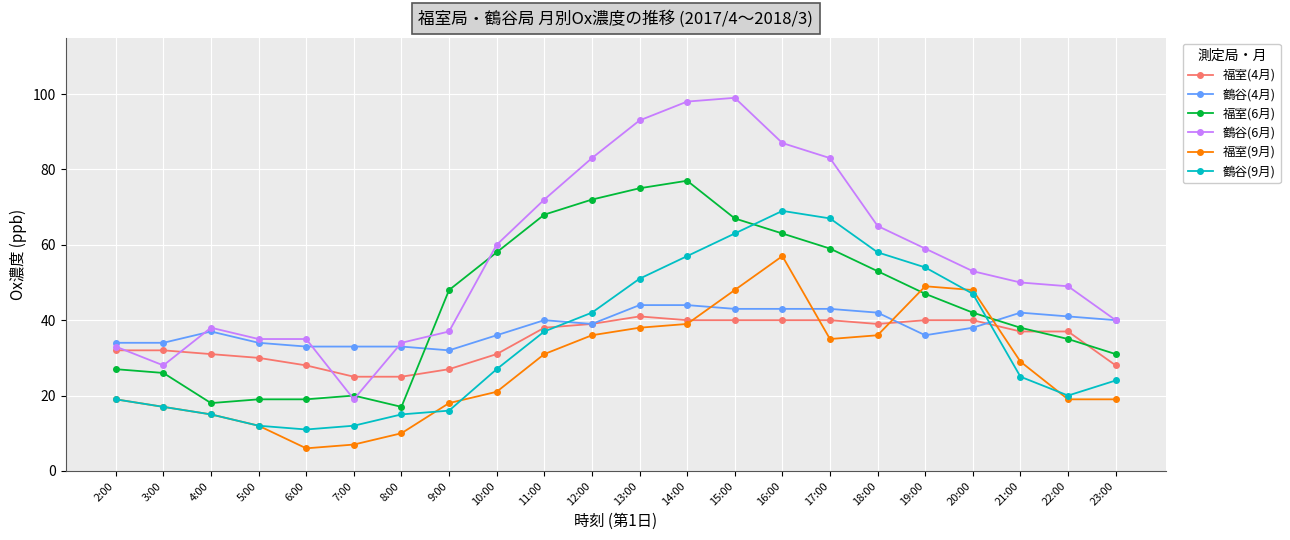

Is the value of 福室(4月) at 9:00 greater than the value of 鶴谷(9月) at 5:00?

Yes